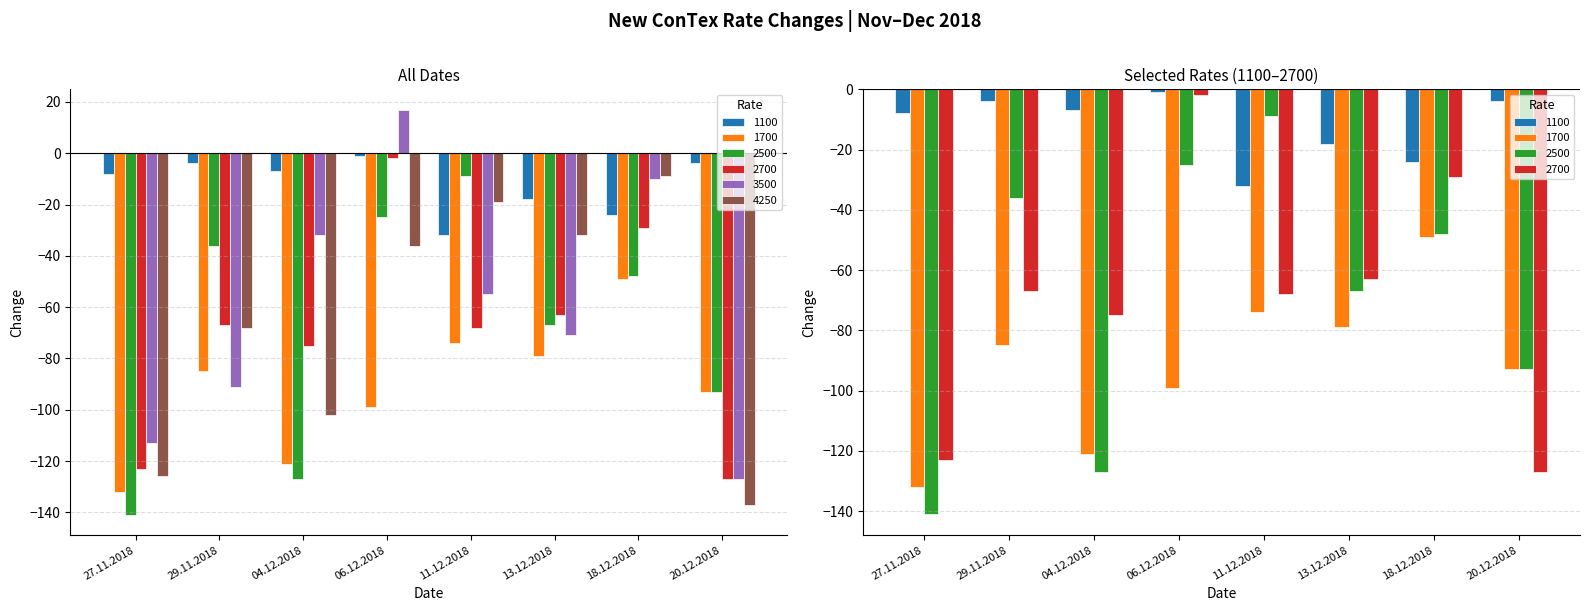

At how many categories does at least one series exceed -83?

8